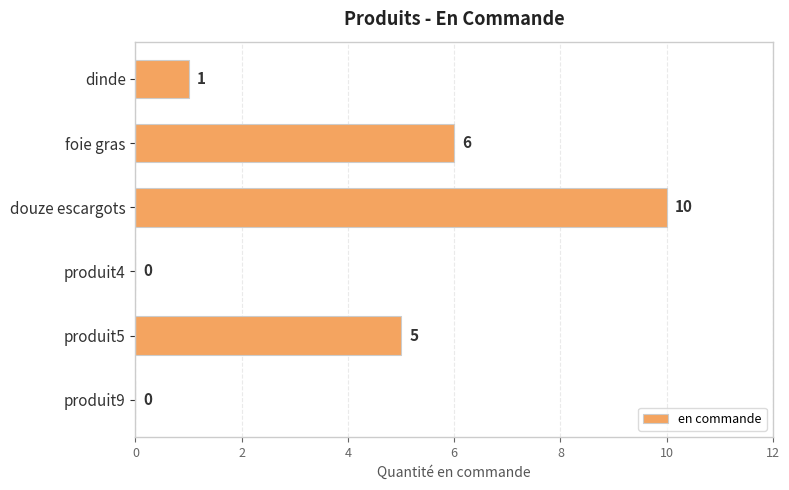

The chart shows a value of 0 at produit9. True or false?

True